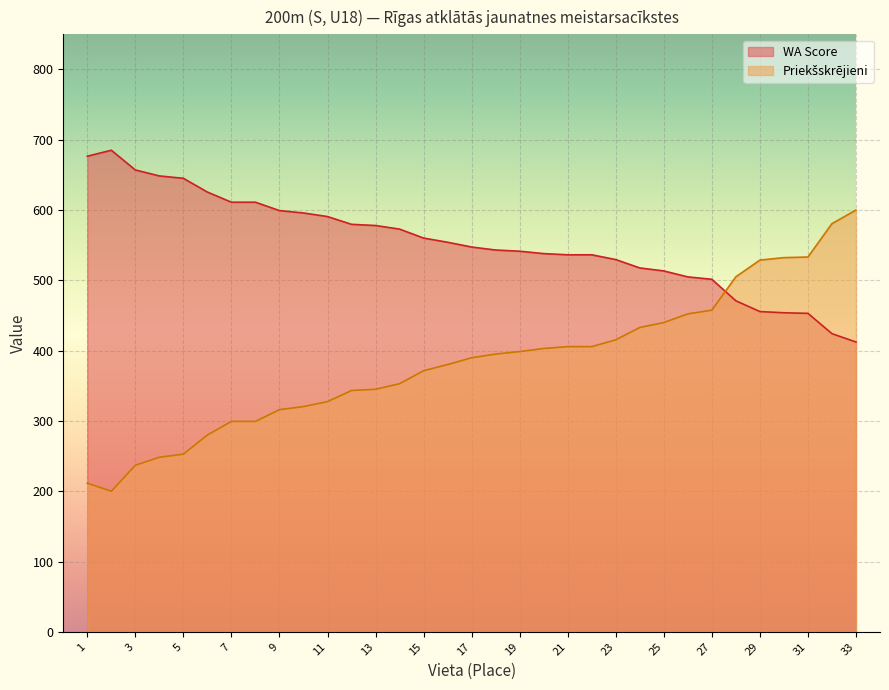

What value does the WA Score series have at 24?

517.6